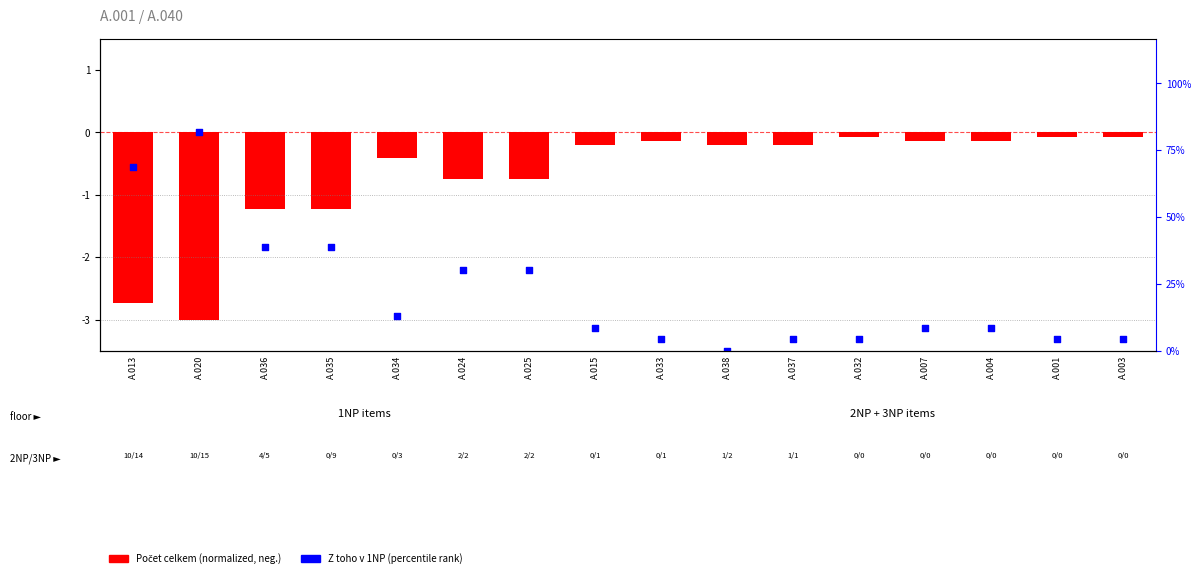

Which series reaches the minimum Y coordinate?

Z toho v 1NP (percentile)